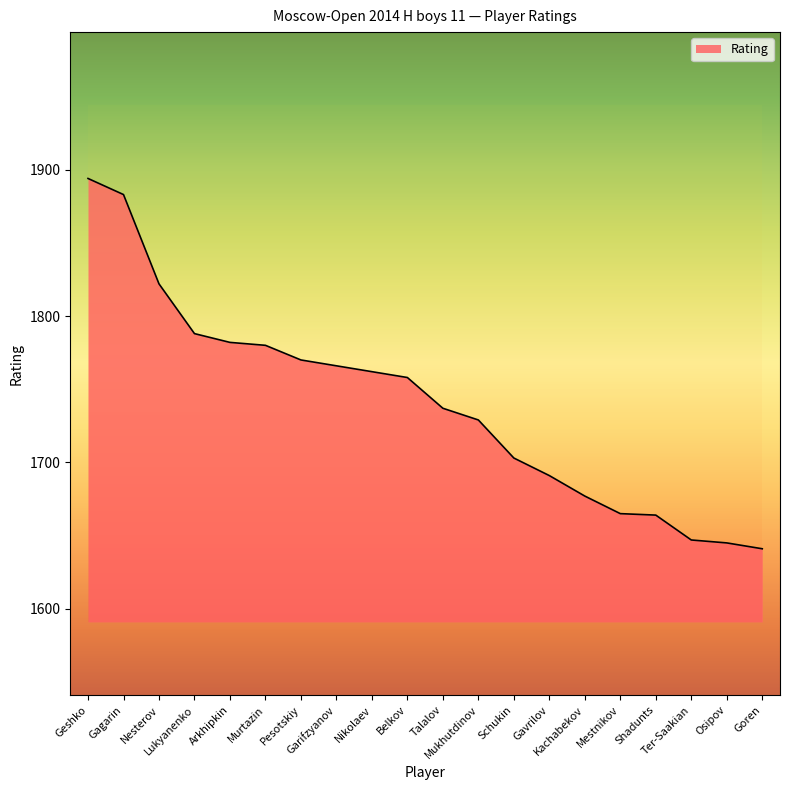

What is the difference between the values at Belkov and Nikolaev?

4